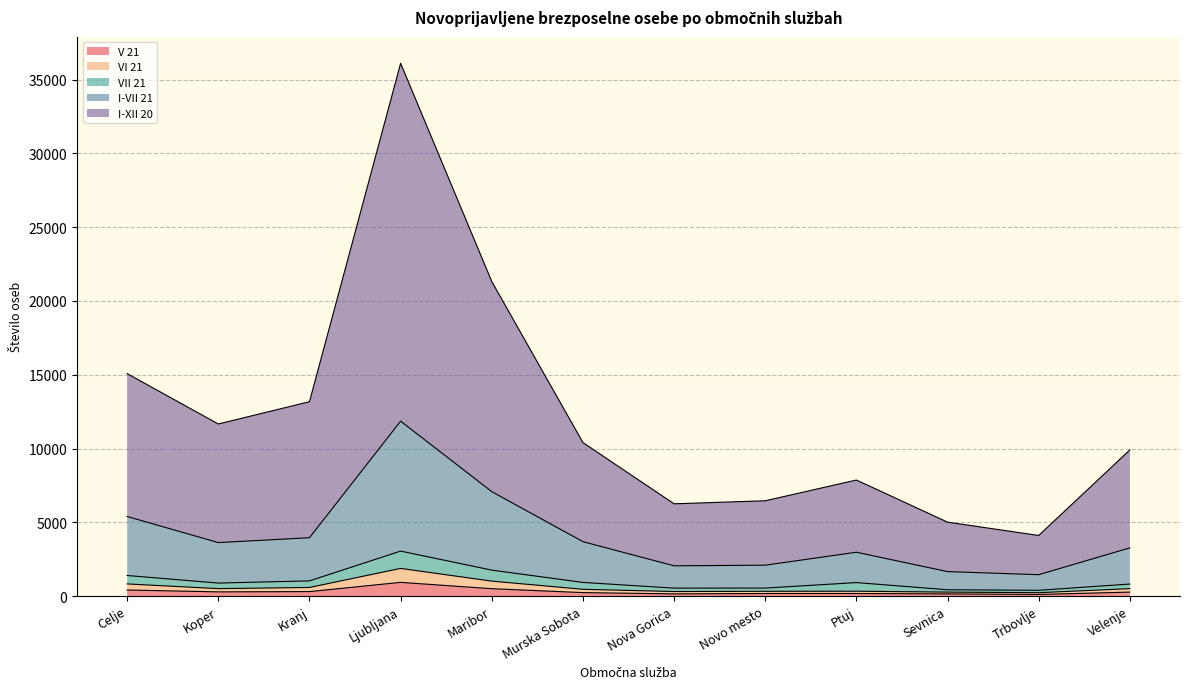

What is the label of the 3rd point from the right?

Sevnica